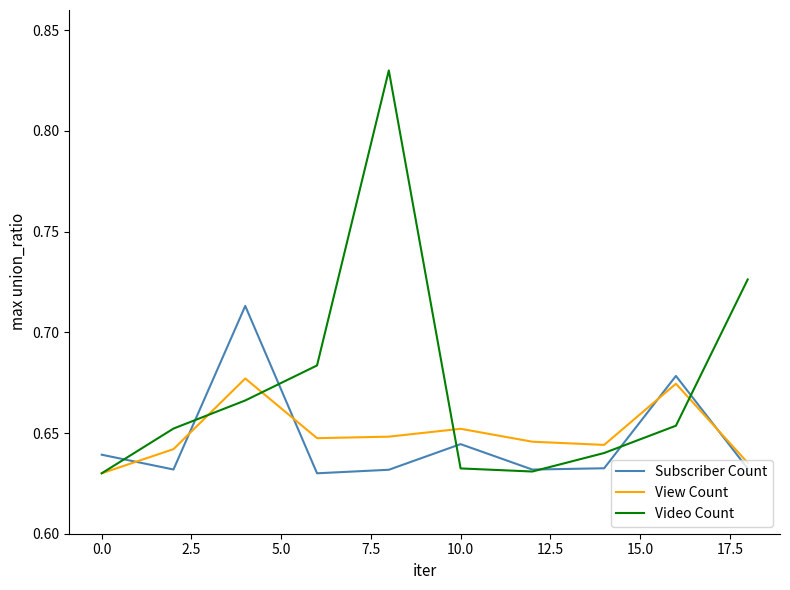

Which series has the widest spread of values?

Video Count